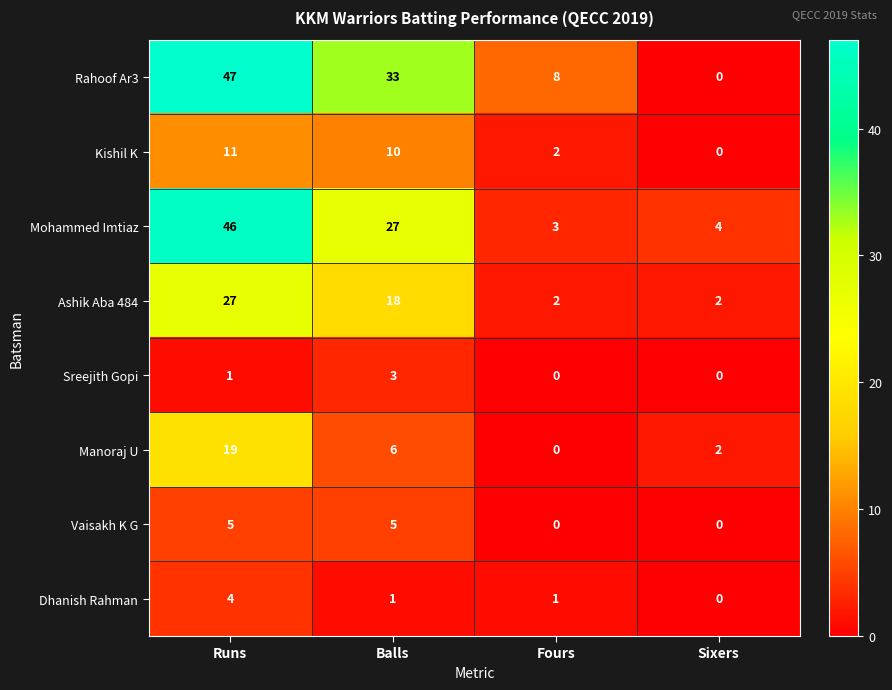

At which category does the chart reach its peak across all series?

Runs